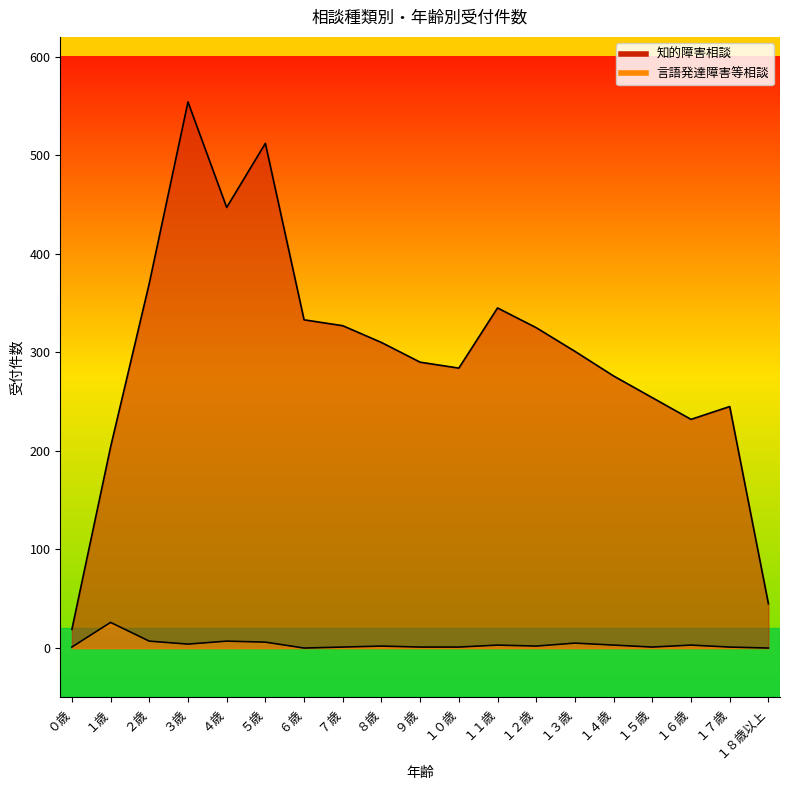

Rank the series by their maximum value, from lowest to highest.

言語発達障害等相談, 知的障害相談